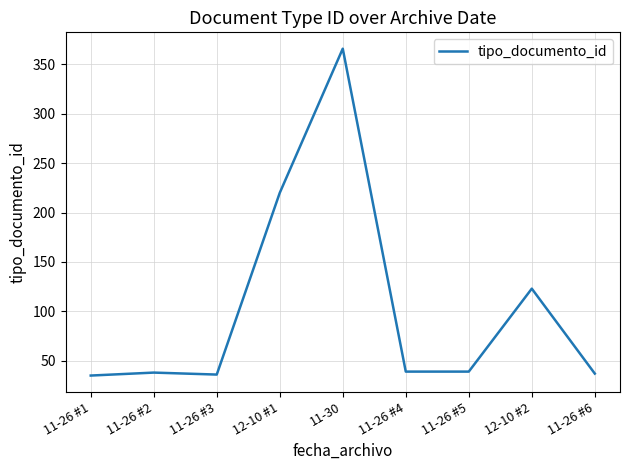

Where is the data nearest to the value 200?

12-10 #1